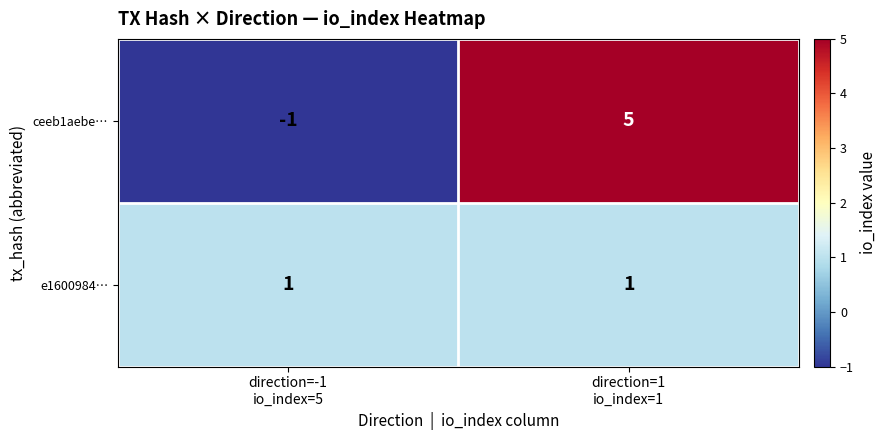

Rank the series at direction=1
io_index=1 from highest to lowest value.

ceeb1aebe…, e1600984…